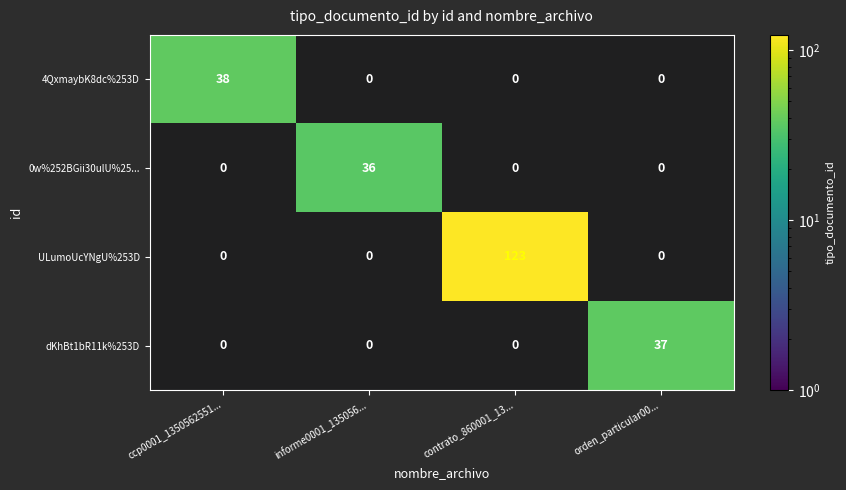

At which label is 4QxmaybK8dc%253D closest to 19?

ccp0001_1350562551...